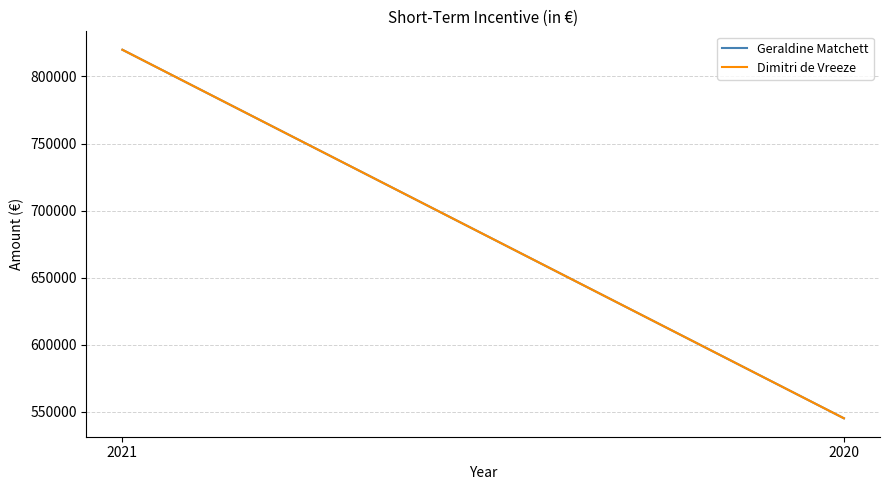

Count the number of categories in the chart.

2